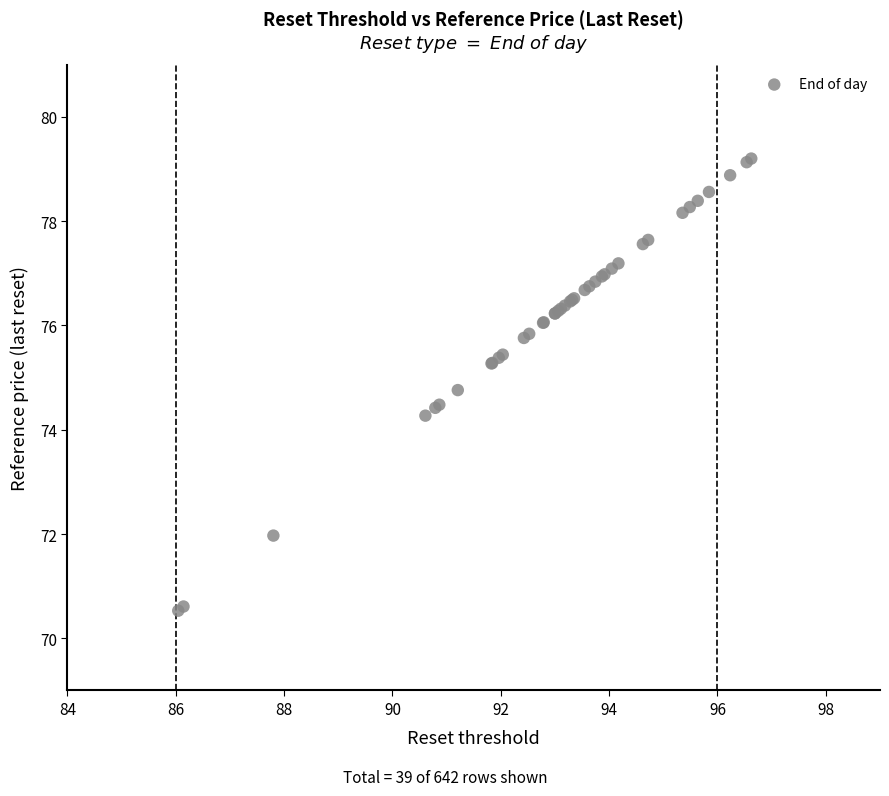

What Y value in the scatter plot is closest to 74?

74.3